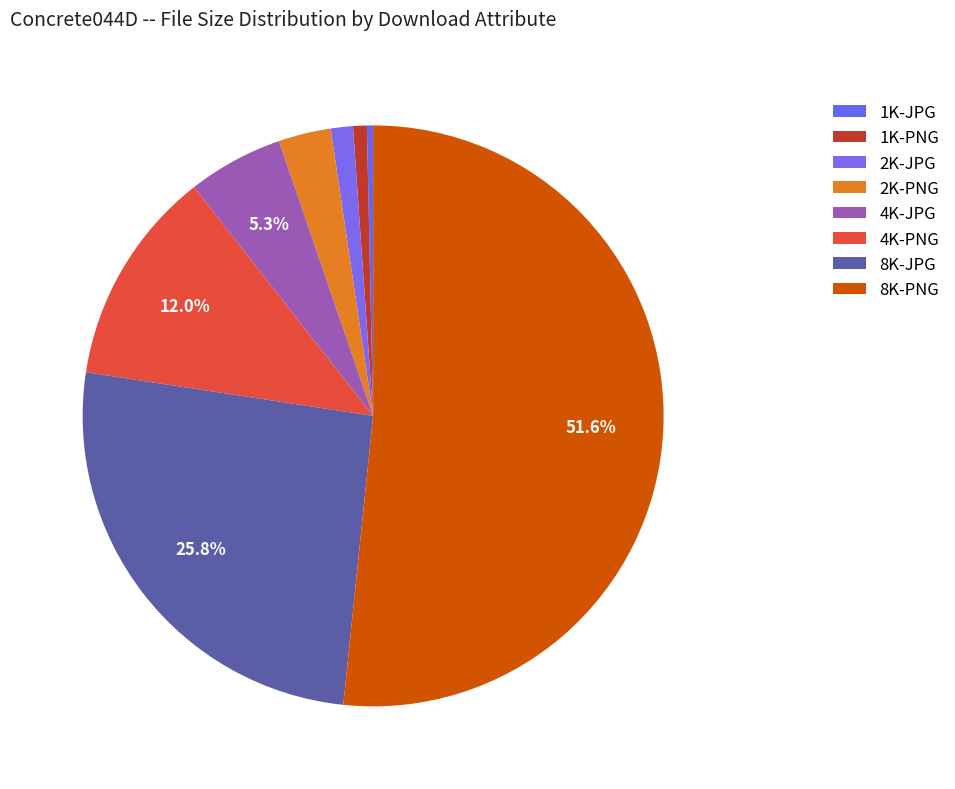

Which category has the biggest portion of the pie?

8K-PNG